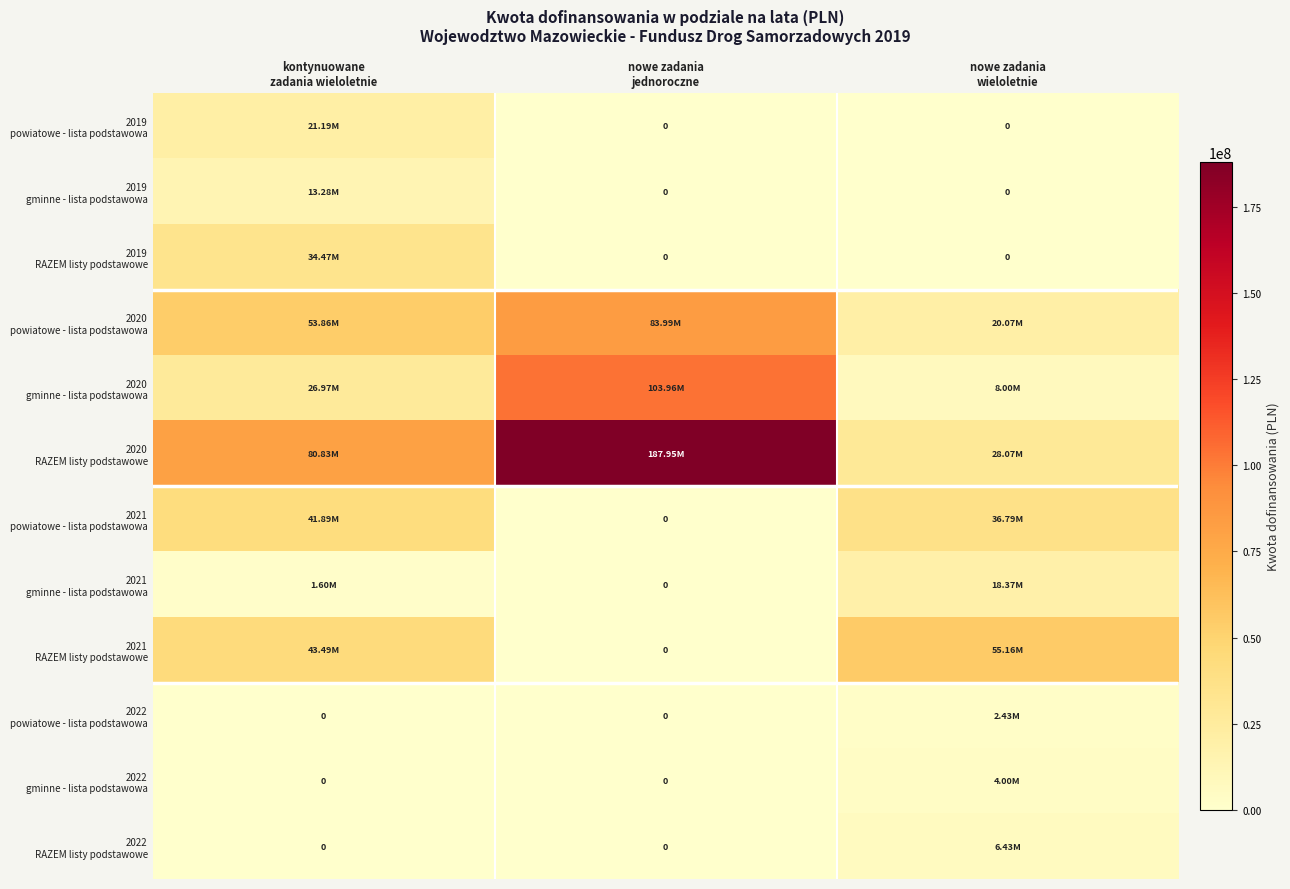

Rank the series by their maximum value, from highest to lowest.

2020 RAZEM listy podstawowe, 2020 gminne - lista podstawowa, 2020 powiatowe - lista podstawowa, 2021 RAZEM listy podstawowe, 2021 powiatowe - lista podstawowa, 2019 RAZEM listy podstawowe, 2019 powiatowe - lista podstawowa, 2021 gminne - lista podstawowa, 2019 gminne - lista podstawowa, 2022 RAZEM listy podstawowe, 2022 gminne - lista podstawowa, 2022 powiatowe - lista podstawowa